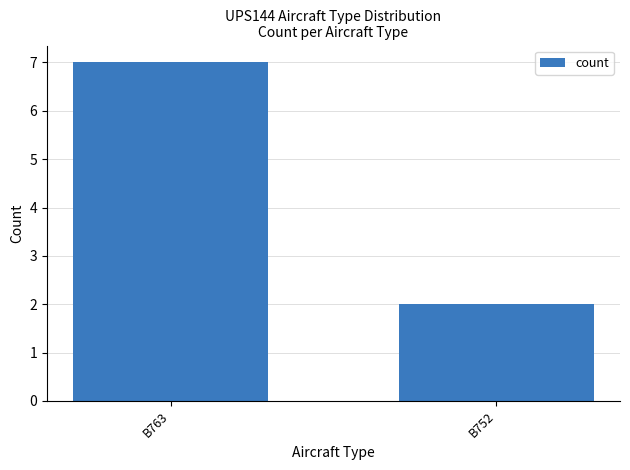

Approximately how many times larger is the value at B752 compared to B763?

0.3